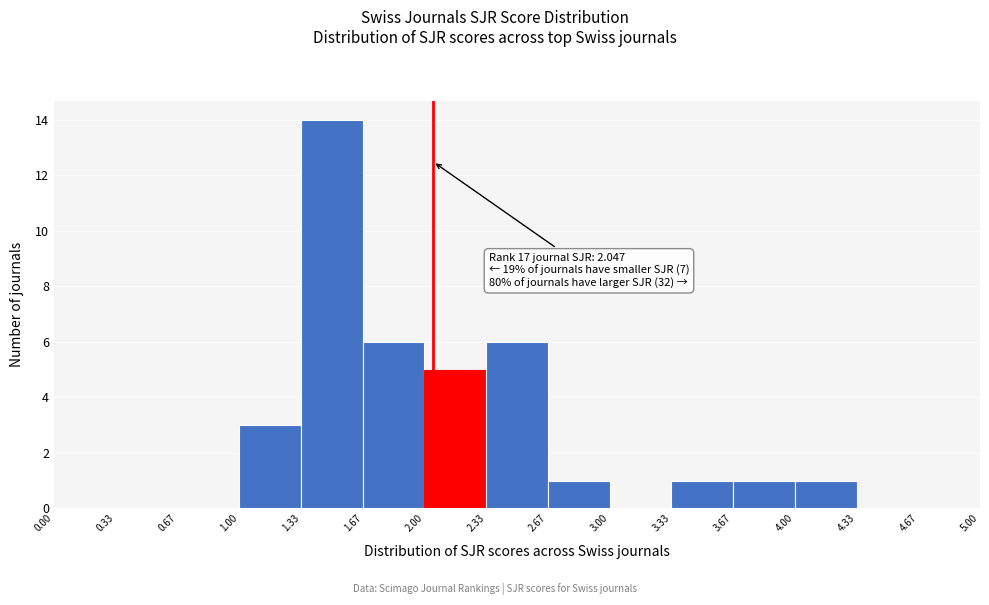

Over which range of the x-axis is the bar tallest?

1.33 to 1.67